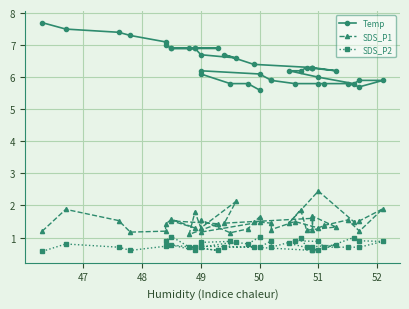

Which category has the highest value in the SDS_P2 series?

52